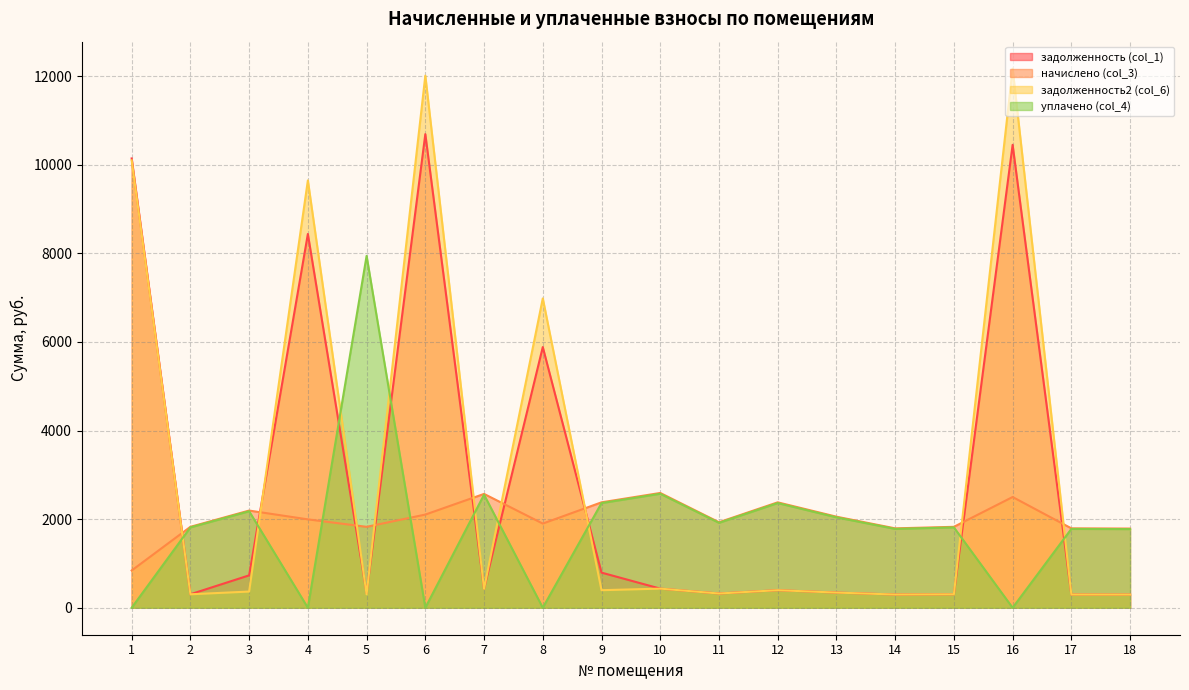

The value of уплачено (col_4) at 2 is 1814.7. True or false?

True